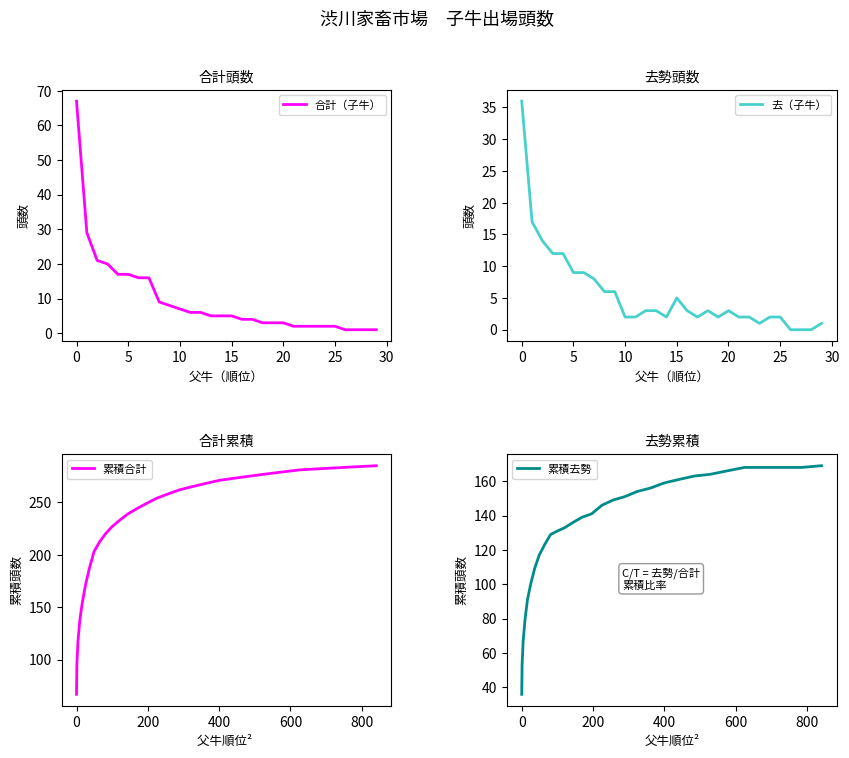

What are all the series names shown in the legend?

合計（子牛）, 去（子牛）, 累積合計, 累積去勢